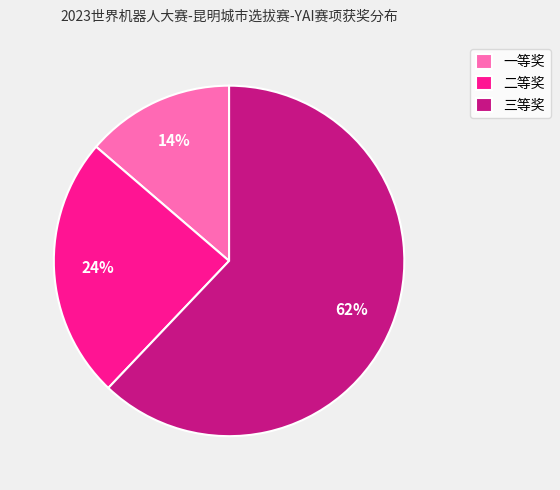

Which has a higher value, 三等奖 or 二等奖?

三等奖